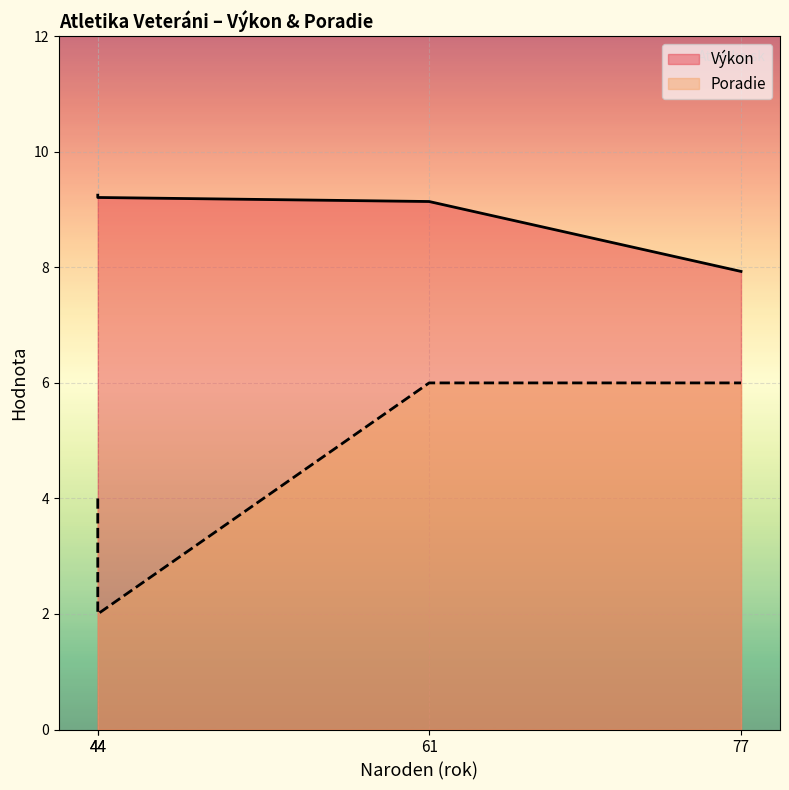

Is it true that Poradie equals 10.5 at 77?

False